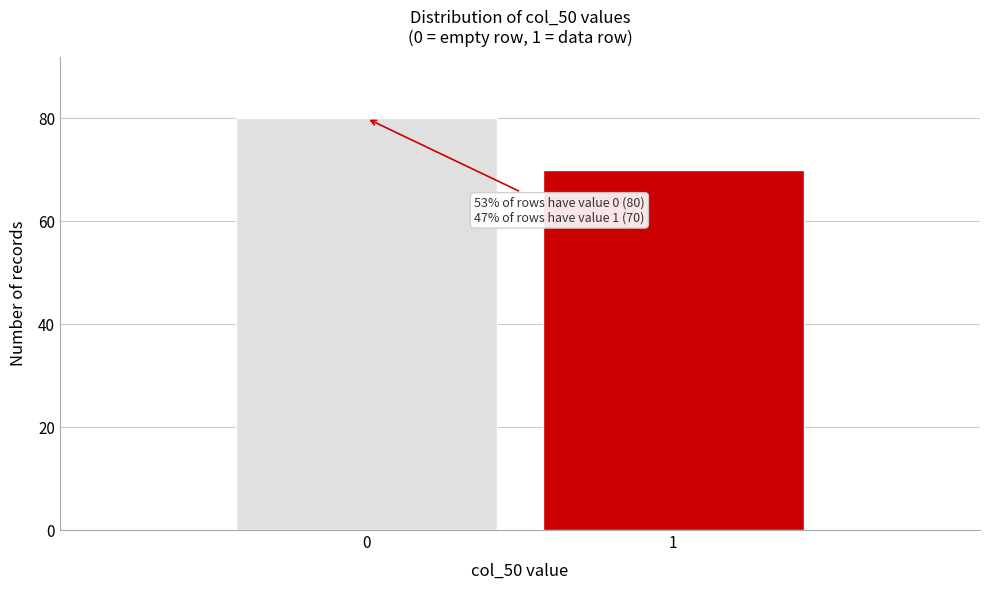

Reading left to right, list all the values displayed in this chart.

0=80	1=70